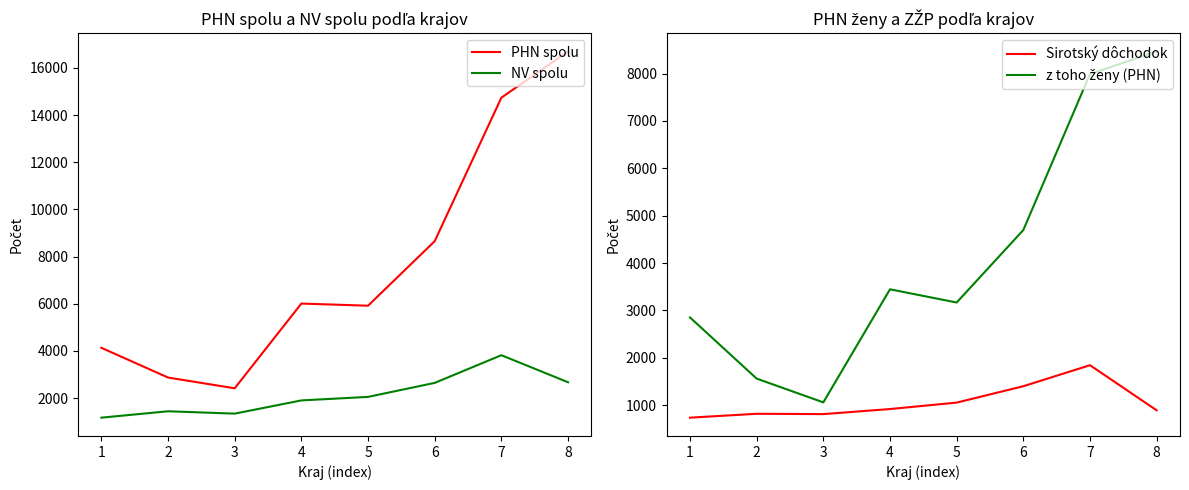

How many values in the NV spolu series are below 2054?

4